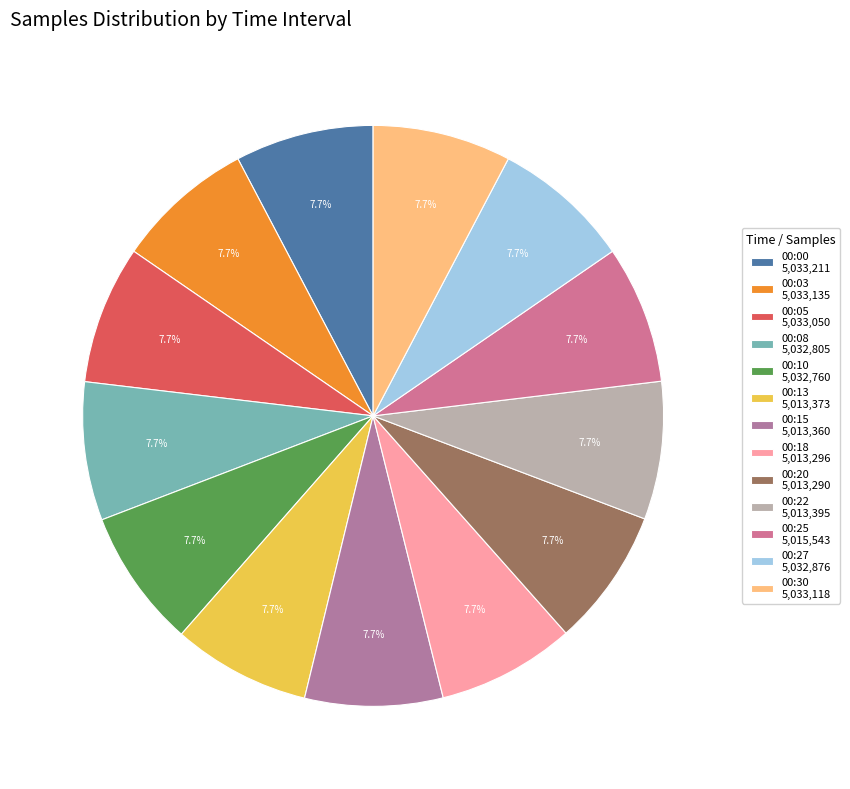

Approximately how many times larger is the value at 00:13 compared to 00:18?

1.0